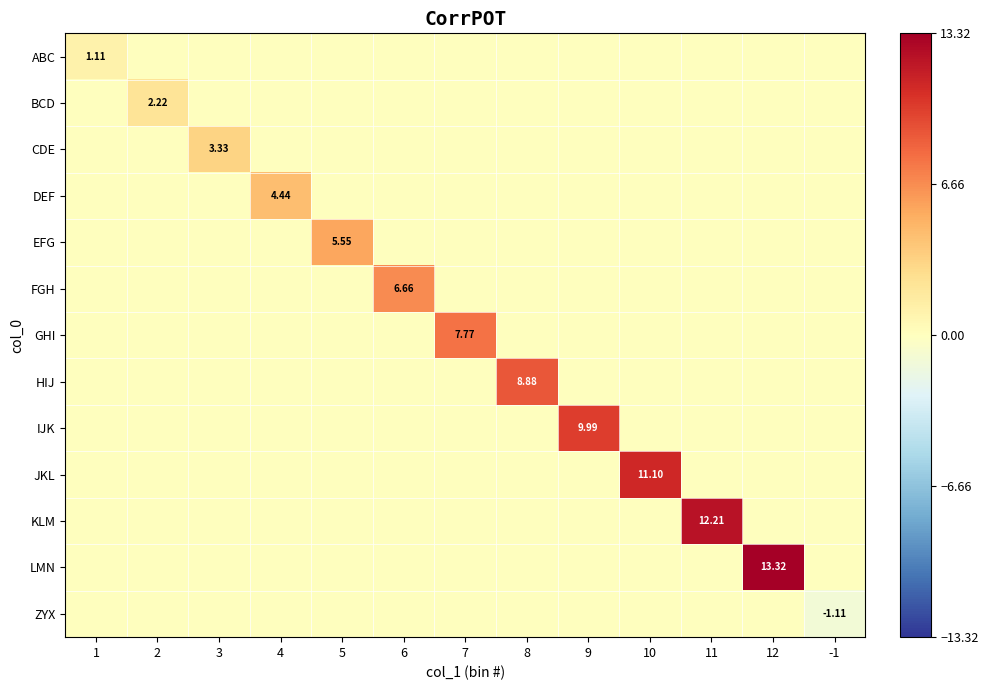

How many GHI values are between 0 and 1?

12